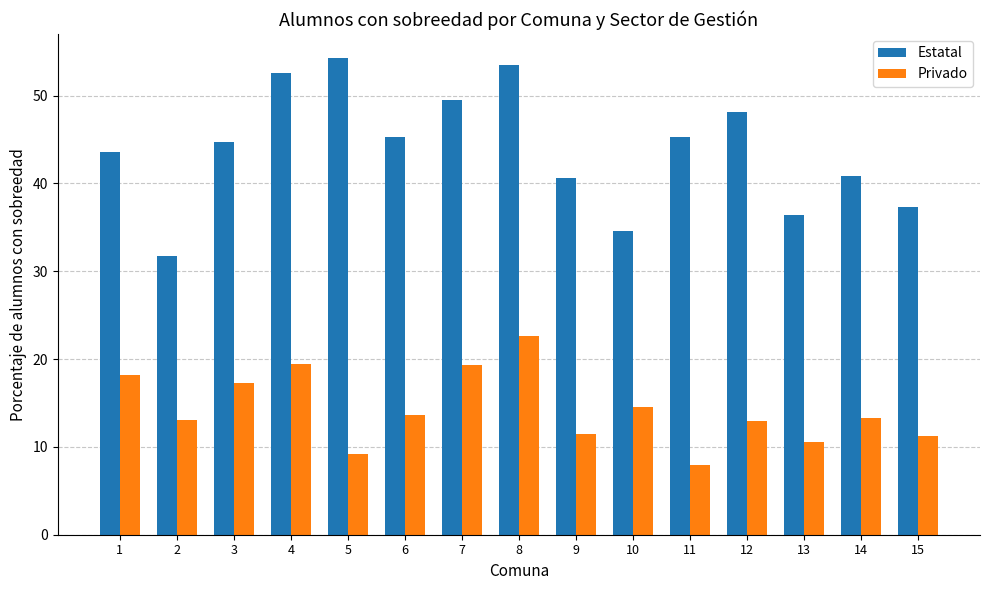

What is the difference between the highest and lowest values at 6?

31.6